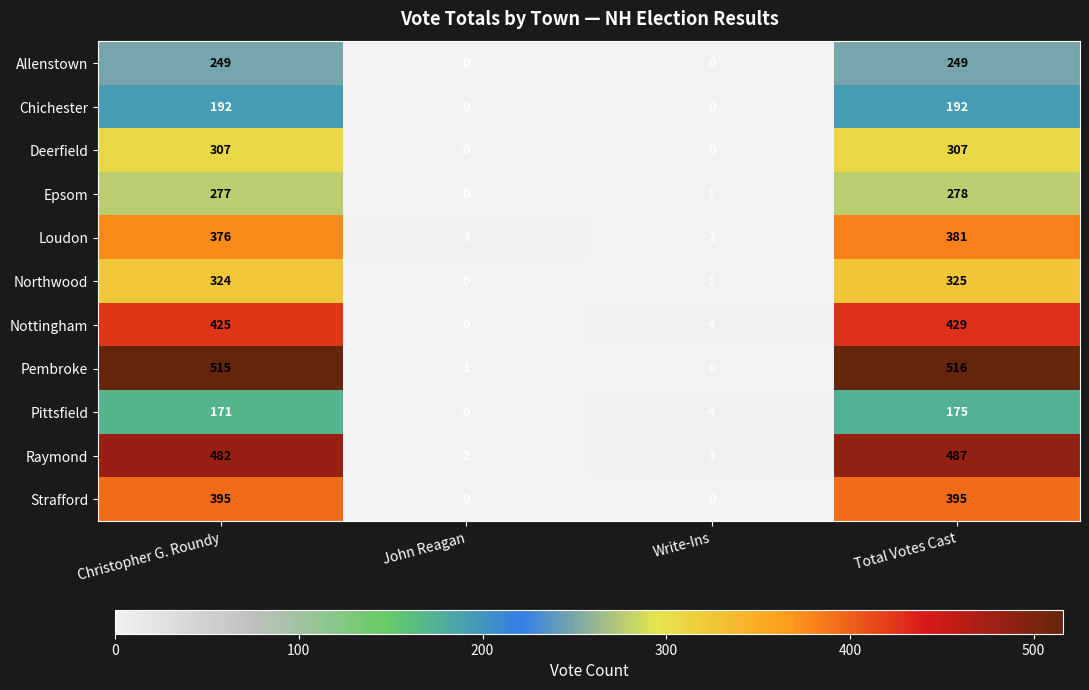

The Epsom series shows 278 at Total Votes Cast. True or false?

True